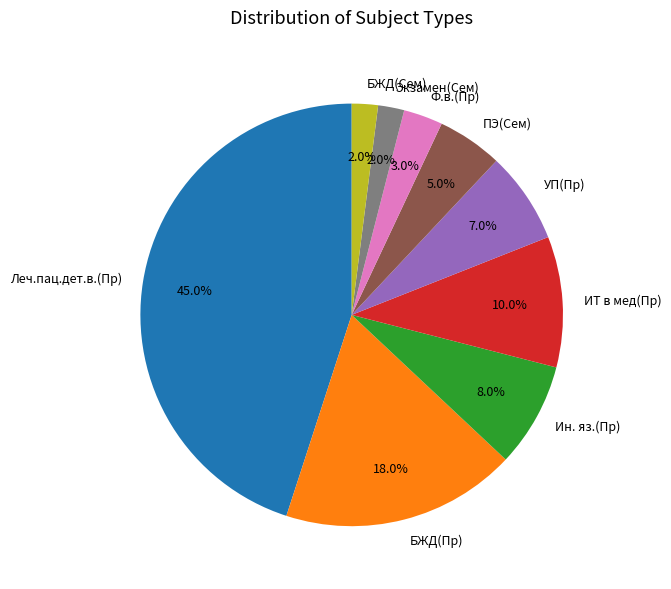

Which slice is the largest?

Леч.пац.дет.в.(Пр)